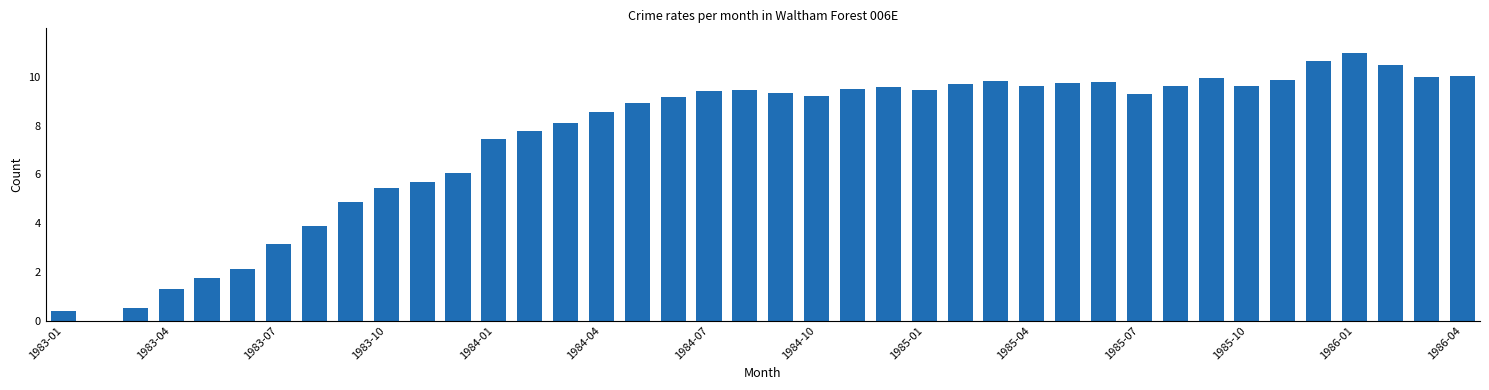

What is the sum of all values?

300.7